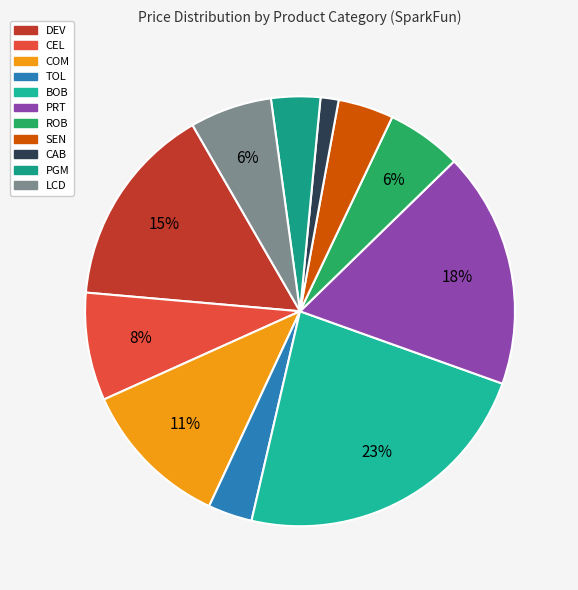

Count the number of slices in the pie.

11